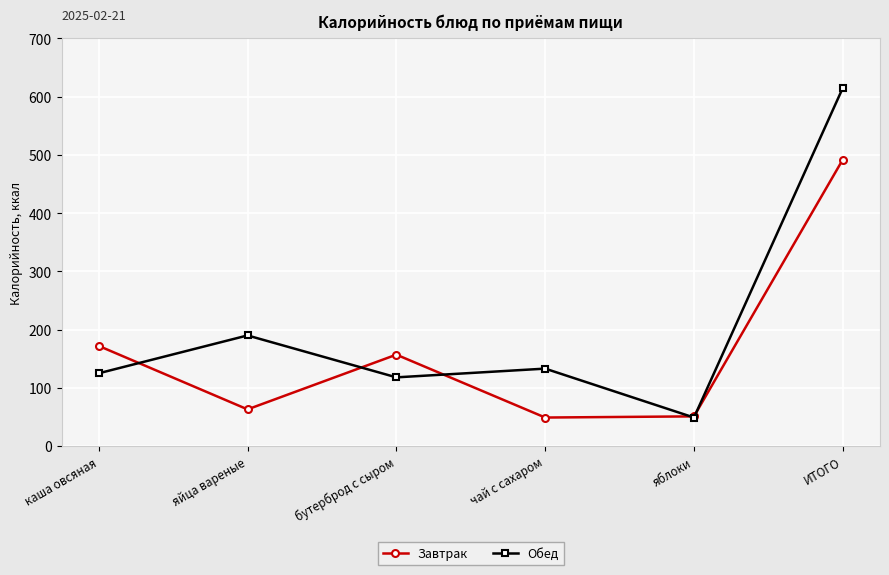

What is the difference between the highest and lowest values at каша овсяная?

47